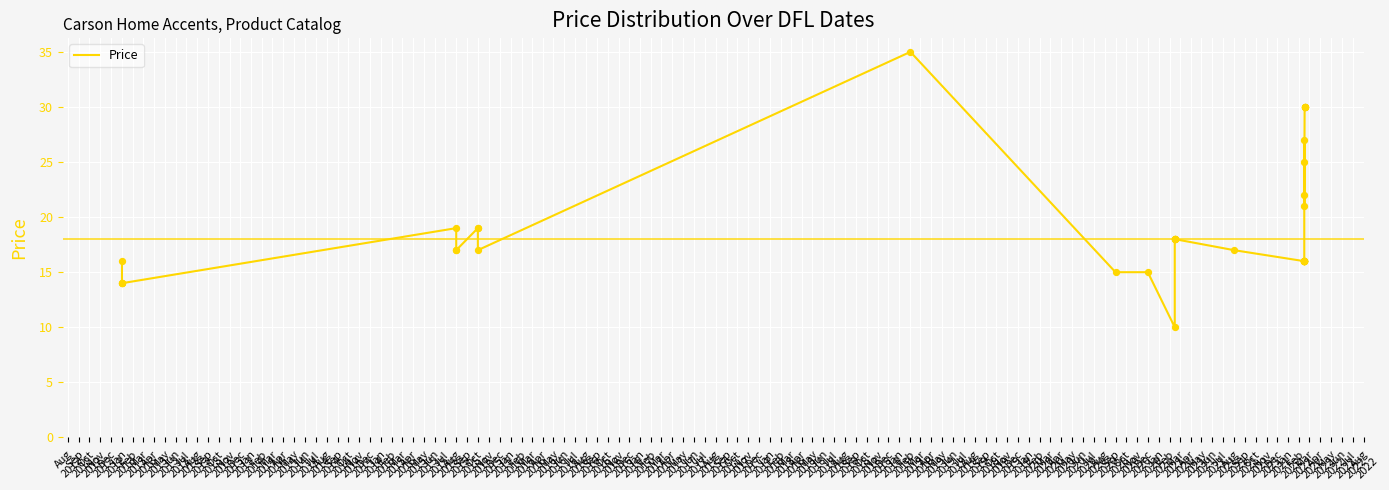

Approximately how many times larger is the value at Nov
2013 compared to Apr
2014?

1.1